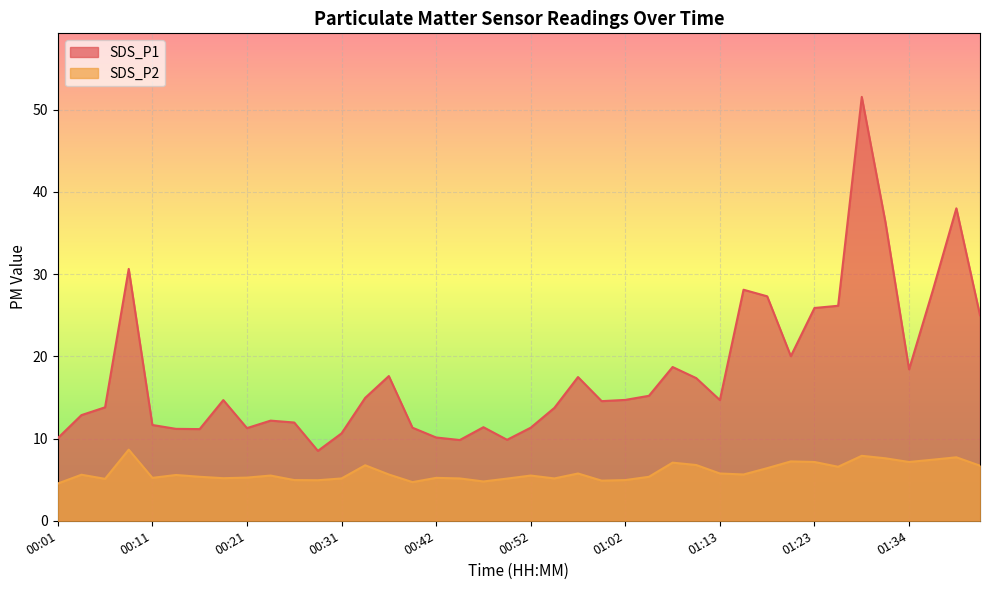

True or false: SDS_P1 has more than 2 interior local peaks.

True